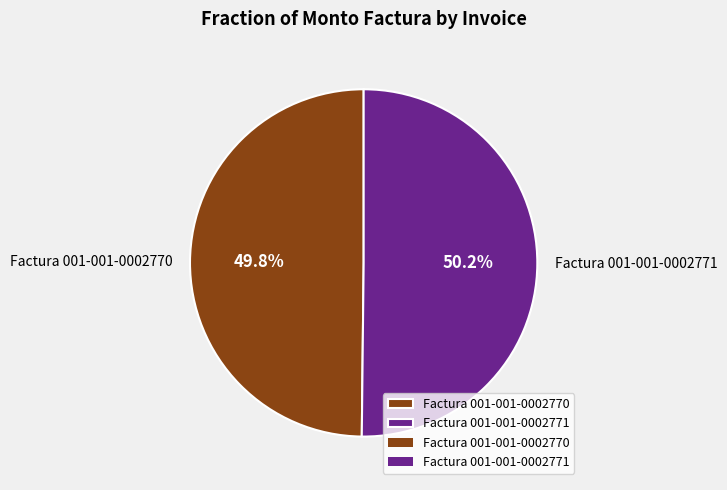

Combined, what portion of the pie is Factura 001-001-0002771 and Factura 001-001-0002770?

100.0%